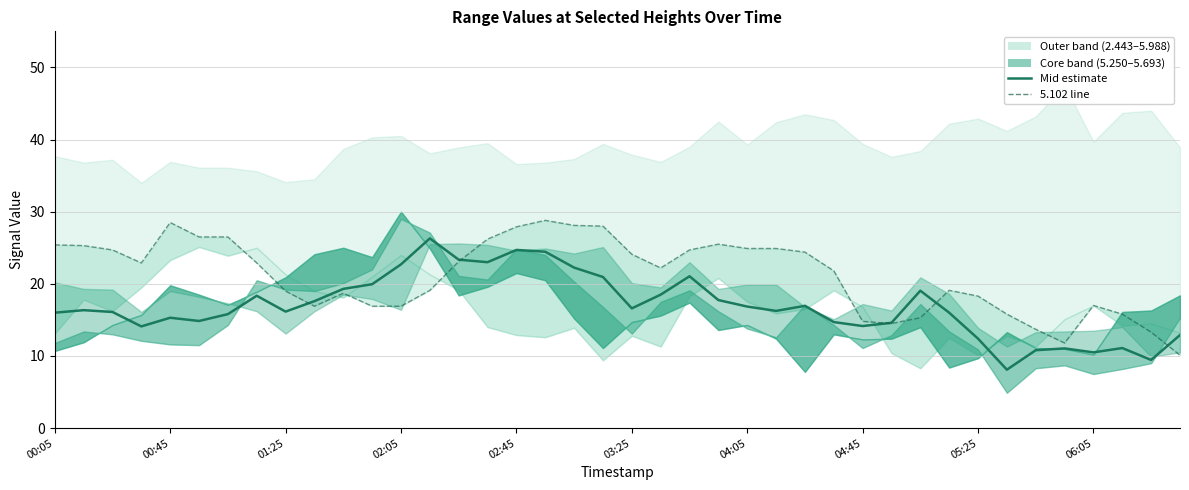

Where does the data first go above 16?

00:45